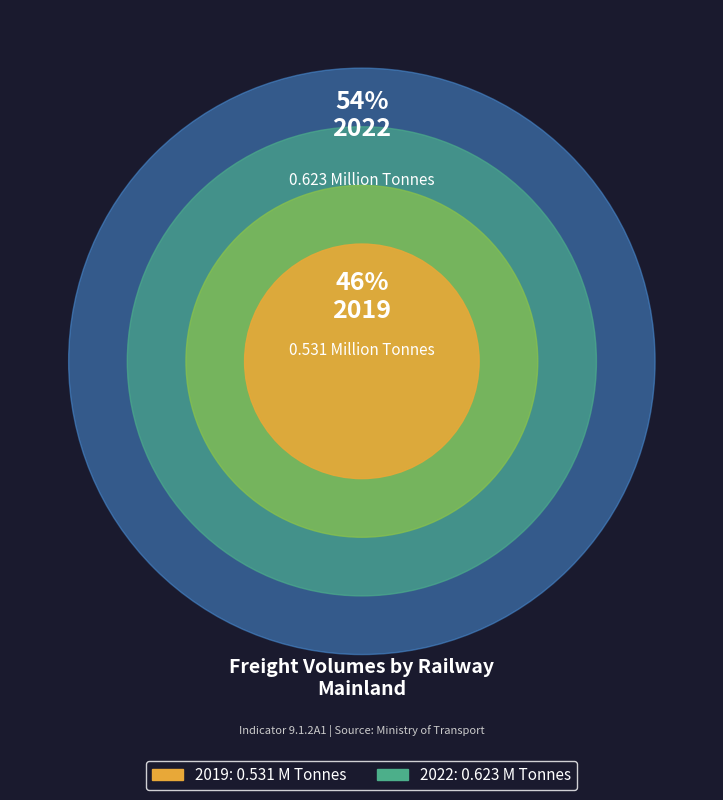

How many slices are in this pie chart?

2